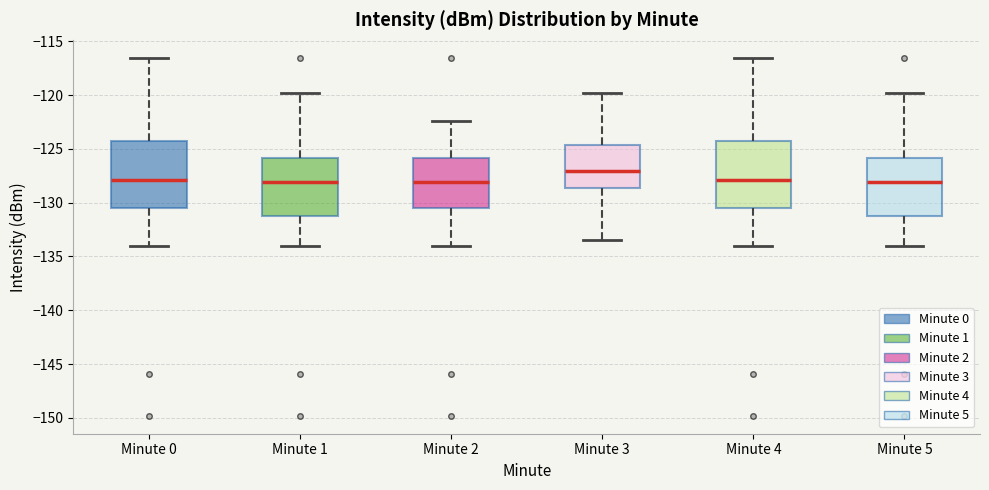

Reading left to right, read every box against the y-axis: the position of its median line, the range the box covers, and the ends of its whiskers. The values are not printed on the chart, so give them approximately, as read against the axis.

Minute 0: median -128.0, box -130.5 to -124.0, whiskers -134.0 to -116.5
Minute 1: median -128.0, box -131.5 to -126.0, whiskers -134.0 to -120.0
Minute 2: median -128.0, box -130.5 to -126.0, whiskers -134.0 to -122.5
Minute 3: median -127.0, box -128.5 to -124.5, whiskers -133.5 to -120.0
Minute 4: median -128.0, box -130.5 to -124.0, whiskers -134.0 to -116.5
Minute 5: median -128.0, box -131.5 to -126.0, whiskers -134.0 to -120.0